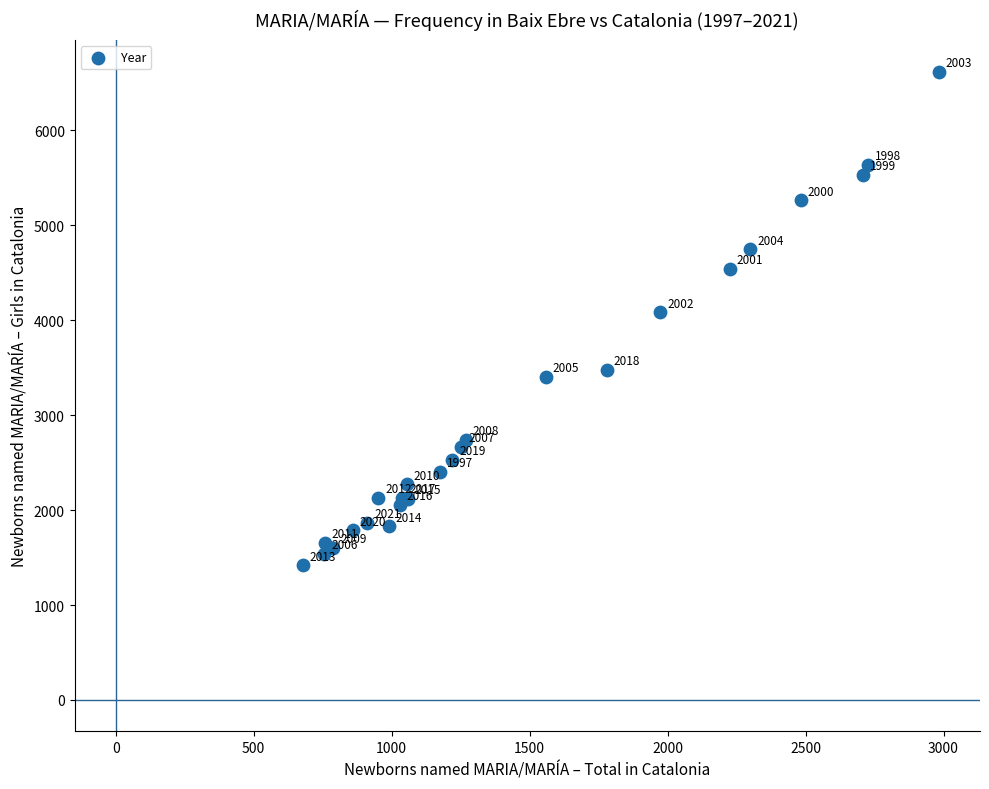

What Y value in the scatter plot is closest to 4020?

4082